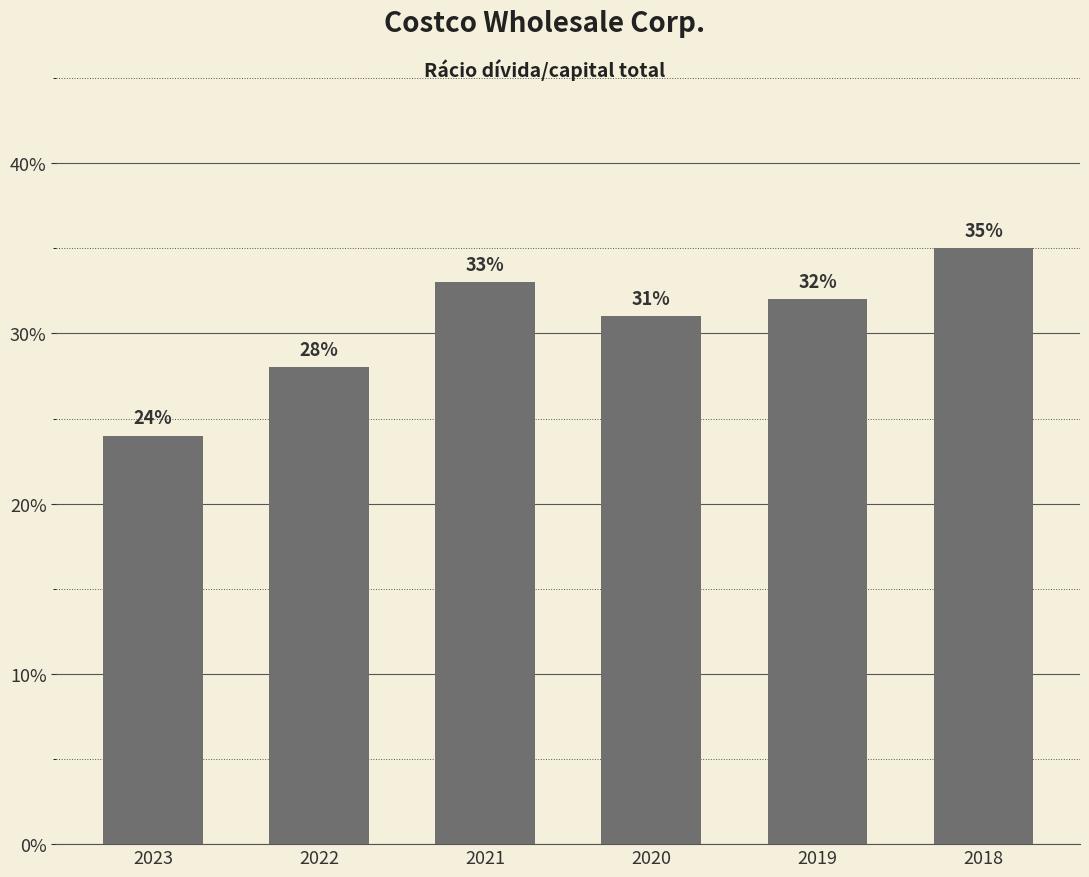

Does the chart contain stacked bars?

No